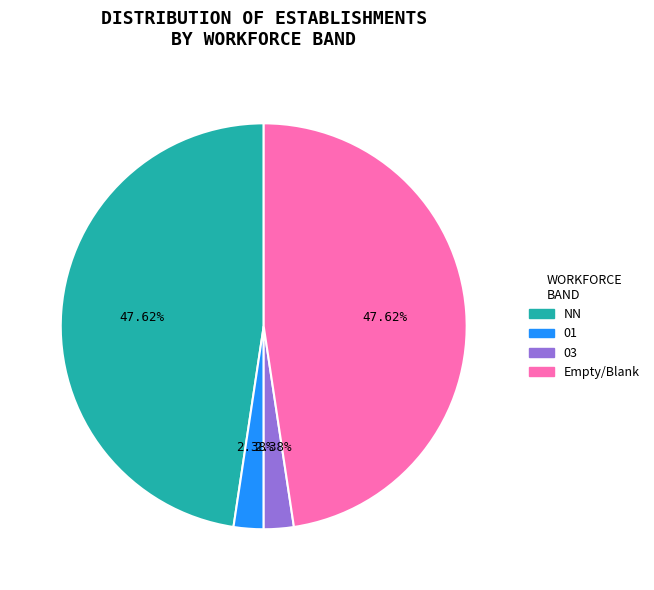

What is the ratio of the value at Empty/Blank to the value at NN?

1.0